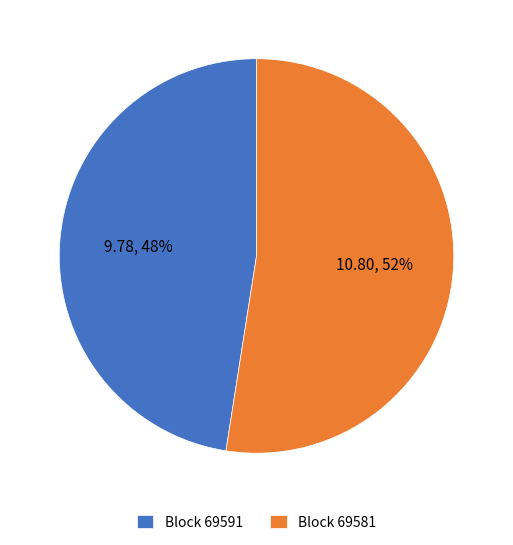

Which slice is the smallest?

Block 69591